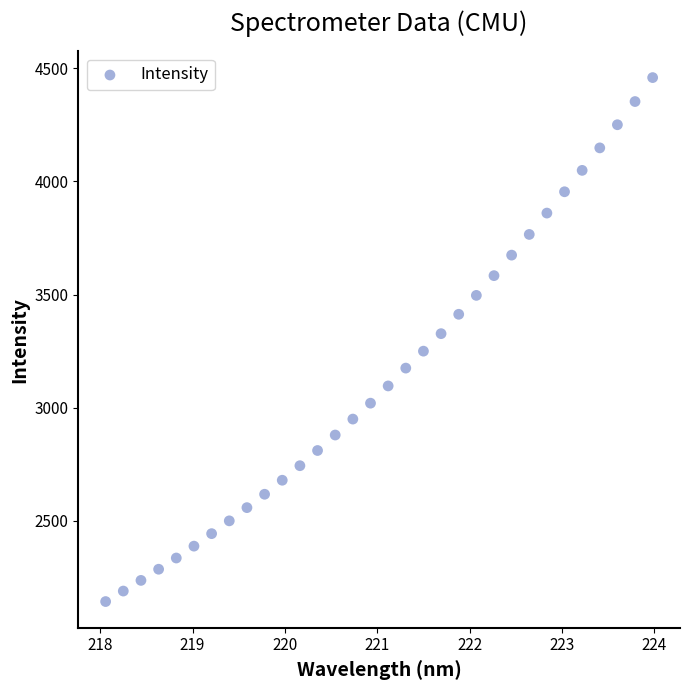

What is the range of Y values (max minus min)?

2315.4